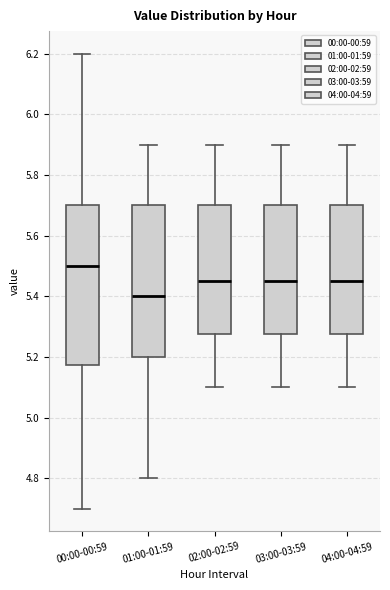

Which box is the tallest, from its lower edge to its upper edge?

00:00-00:59